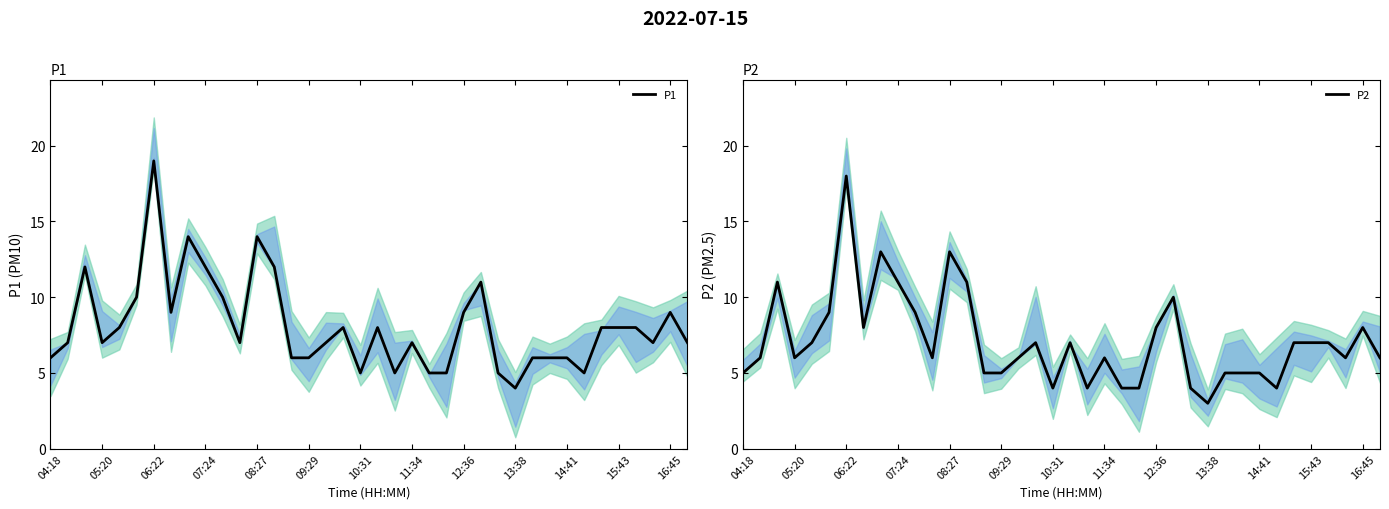

What is the value of the P1 point at the 35th from the left?

8